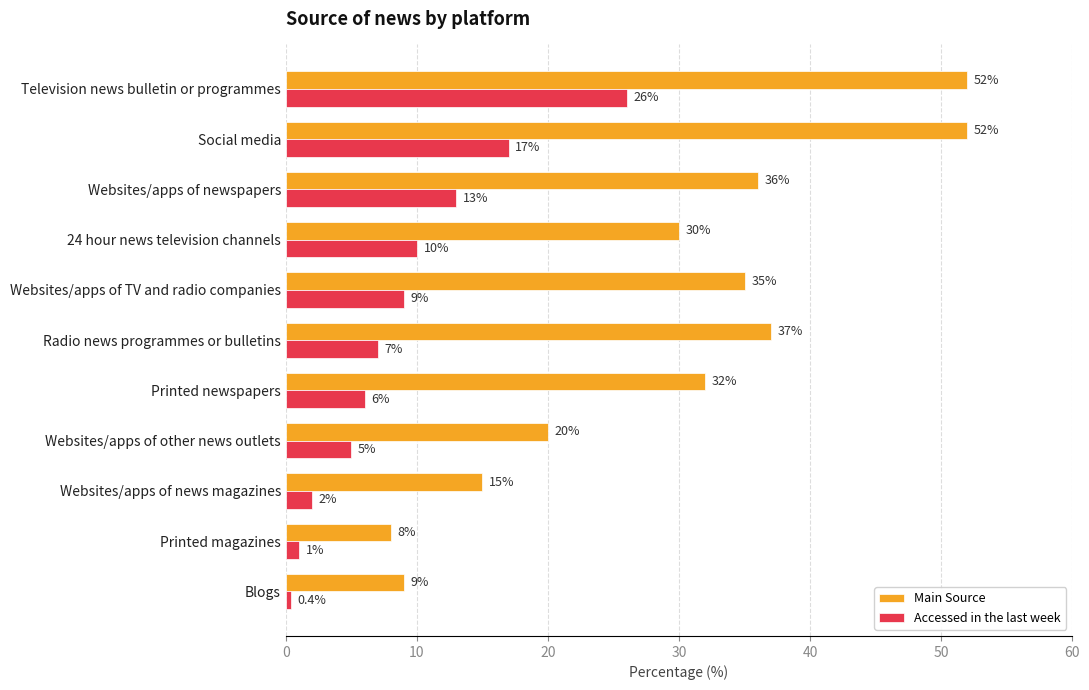

List the series in order of their overall mean, highest first.

Main Source, Accessed in the last week